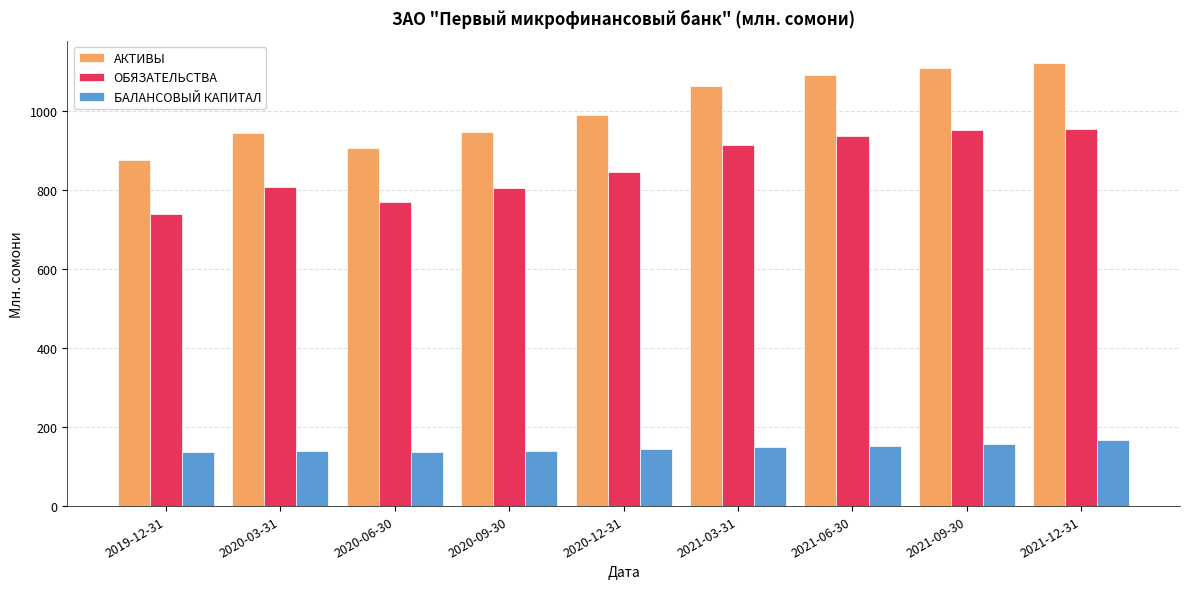

What is the maximum value for ОБЯЗАТЕЛЬСТВА?

955.5